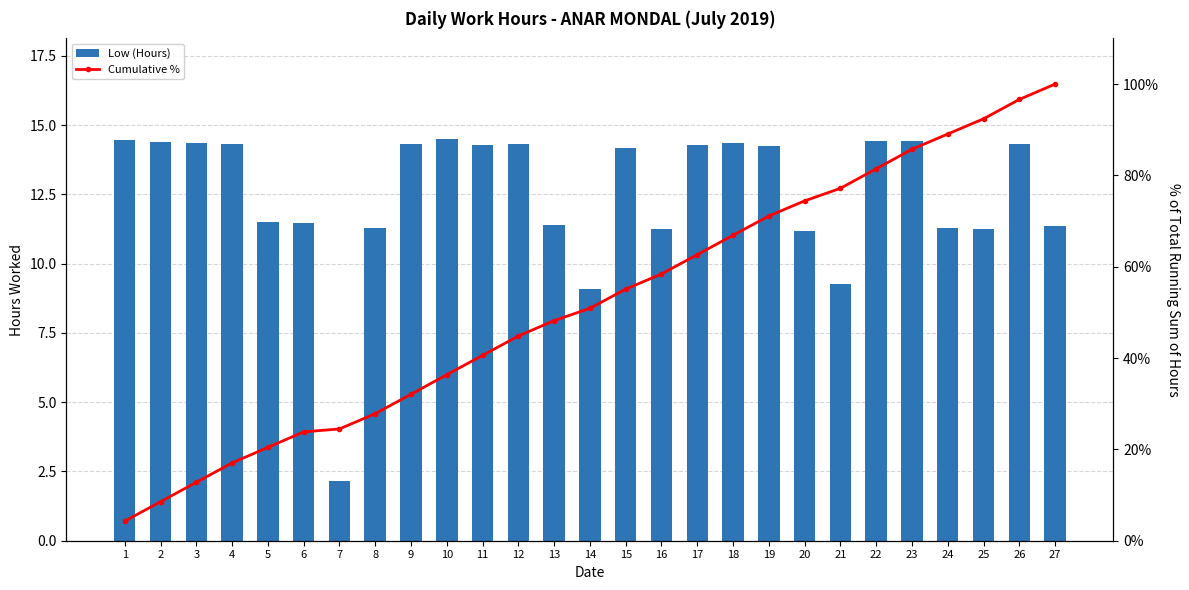

What are all the series names shown in the legend?

Low (Hours), Cumulative %